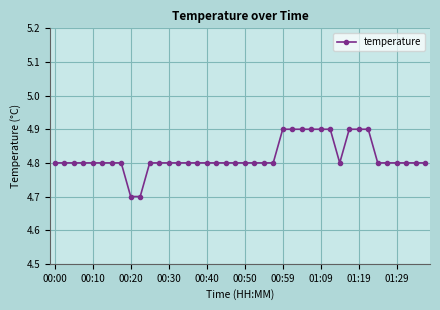

What is the average value?

4.8